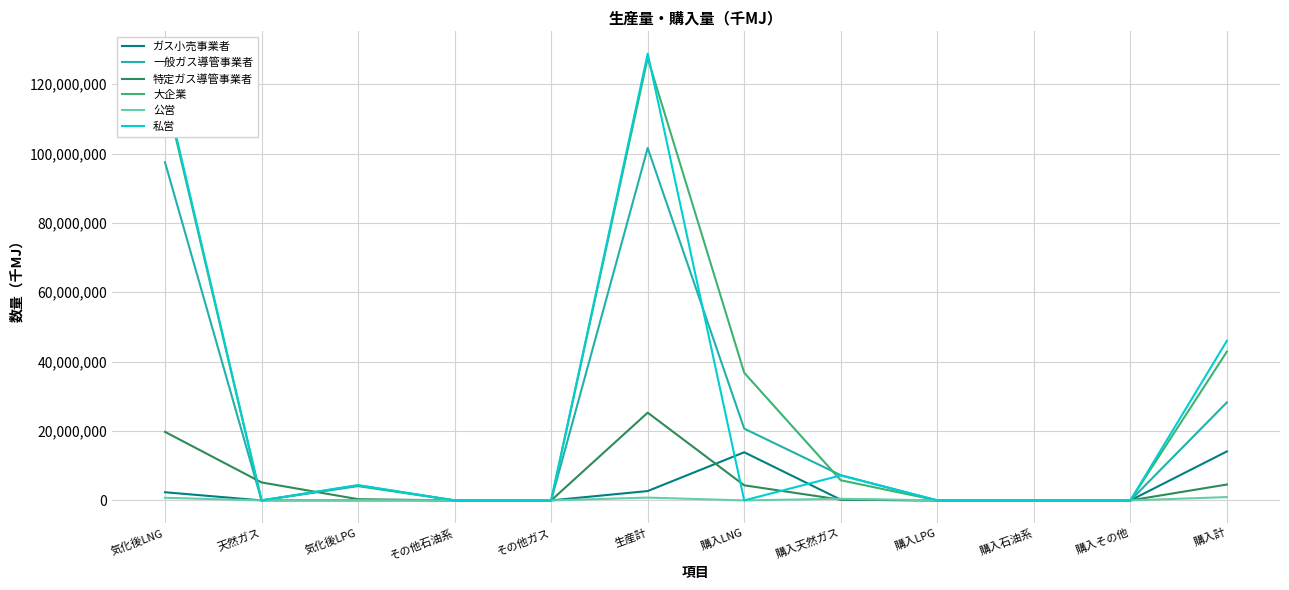

How many lines are shown in the chart?

6